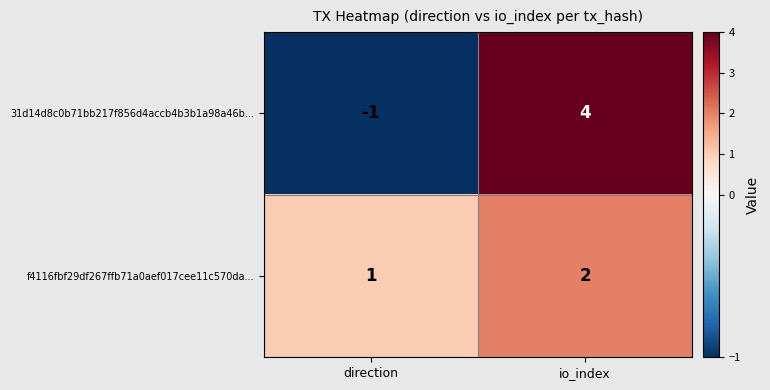

What is the total value across all series at io_index?

6